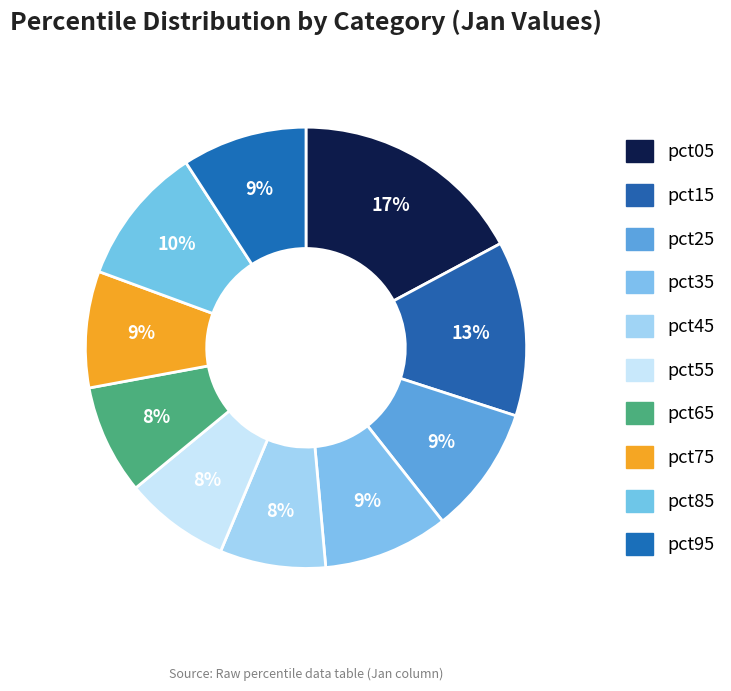

Does any single category account for the majority?

No